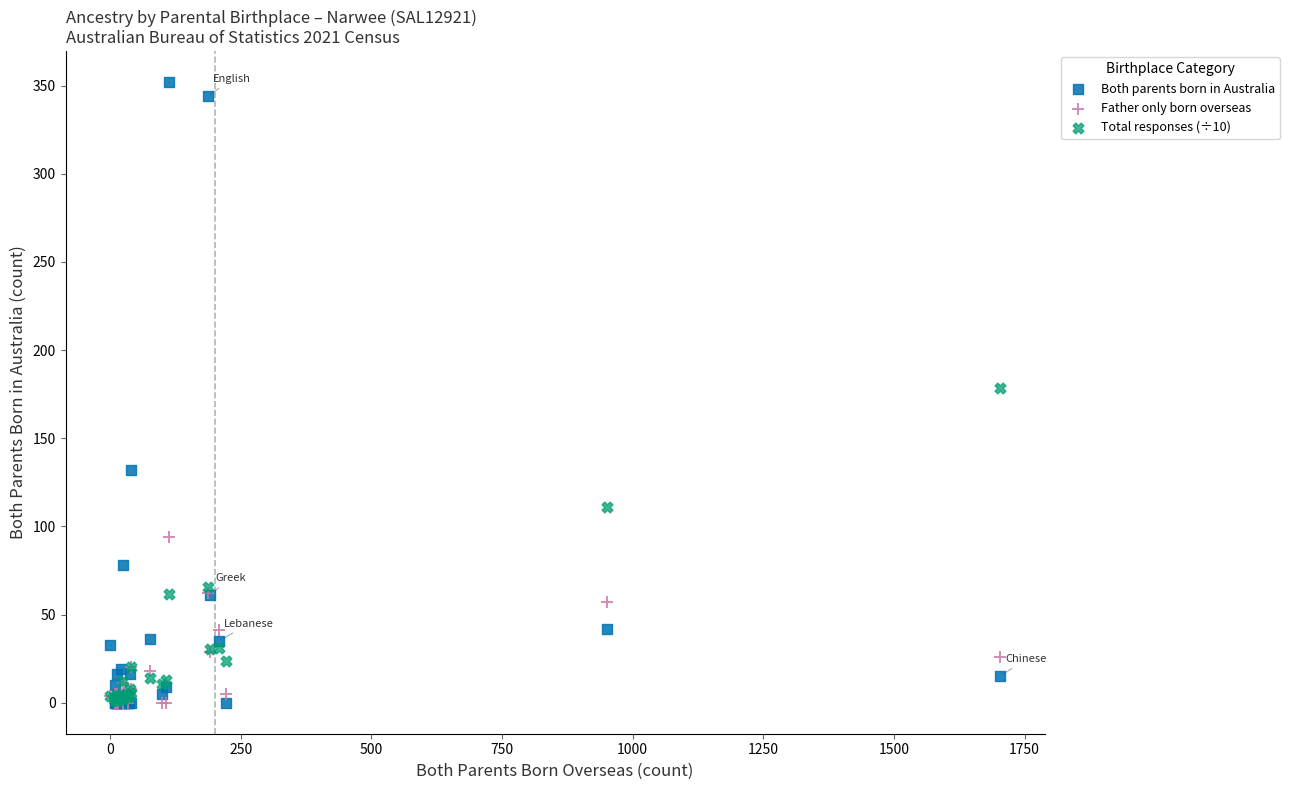

What are all the series names shown in the legend?

Both parents born in Australia, Father only born overseas, Total responses (÷10)